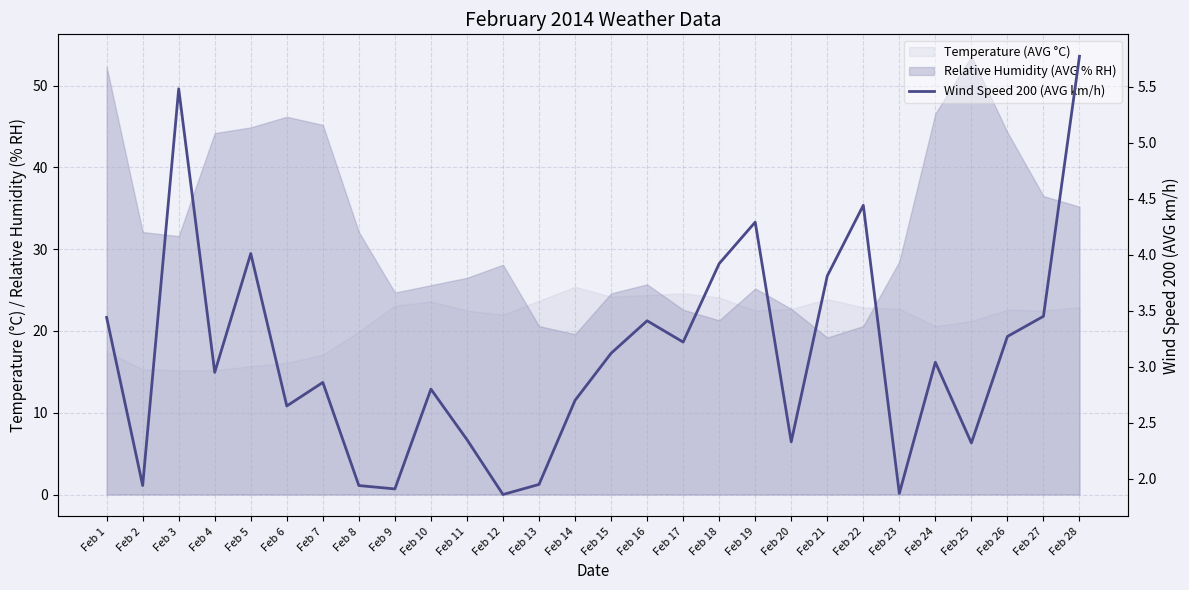

Rank the categories by value from lowest to highest.

Feb 12, Feb 23, Feb 9, Feb 2, Feb 8, Feb 13, Feb 25, Feb 20, Feb 11, Feb 6, Feb 14, Feb 10, Feb 7, Feb 4, Feb 24, Feb 15, Feb 17, Feb 26, Feb 16, Feb 1, Feb 27, Feb 21, Feb 18, Feb 5, Feb 19, Feb 22, Feb 3, Feb 28